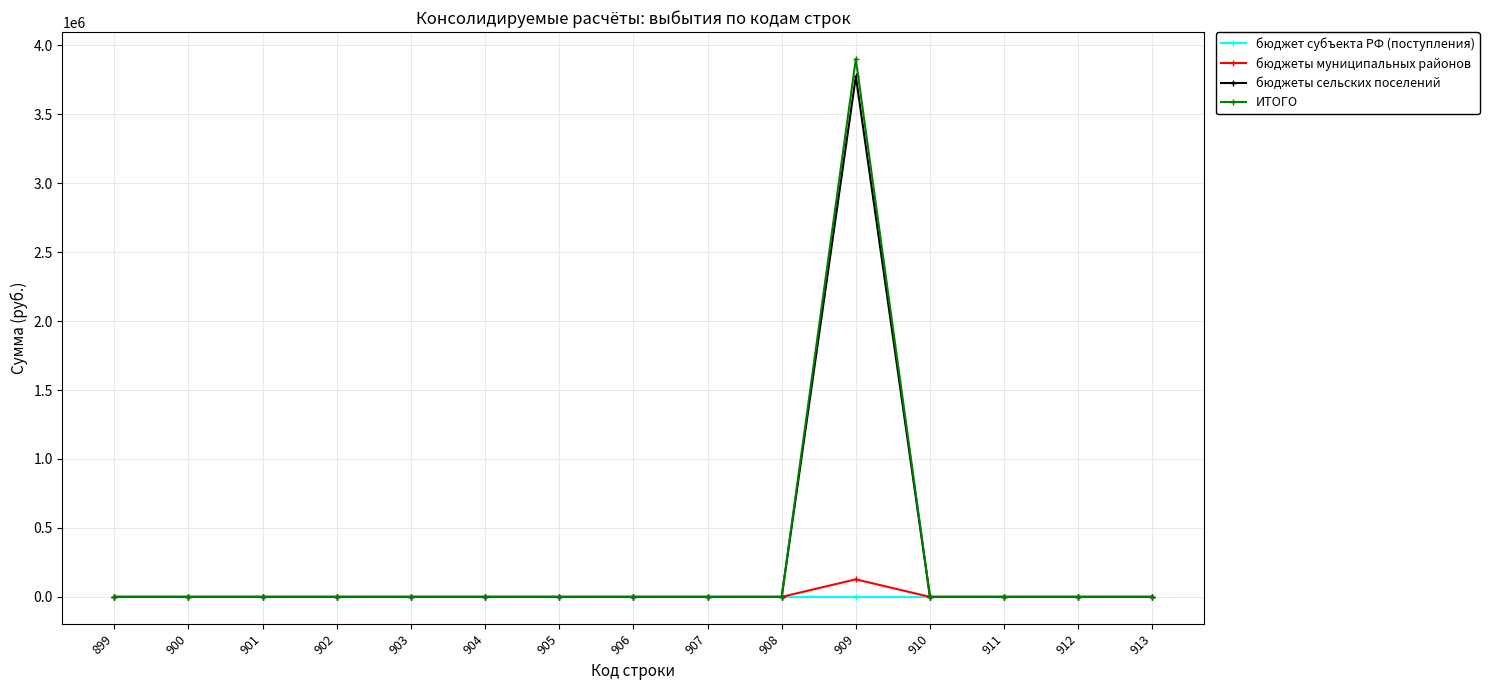

The value of бюджеты сельских поселений at 899 is -1166480.2. True or false?

False